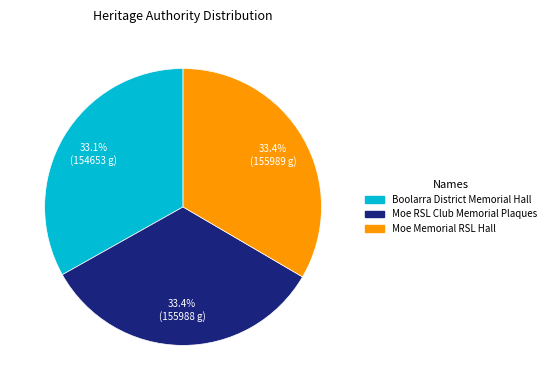

The Moe Memorial RSL Hall slice represents 26% of the pie. True or false?

False